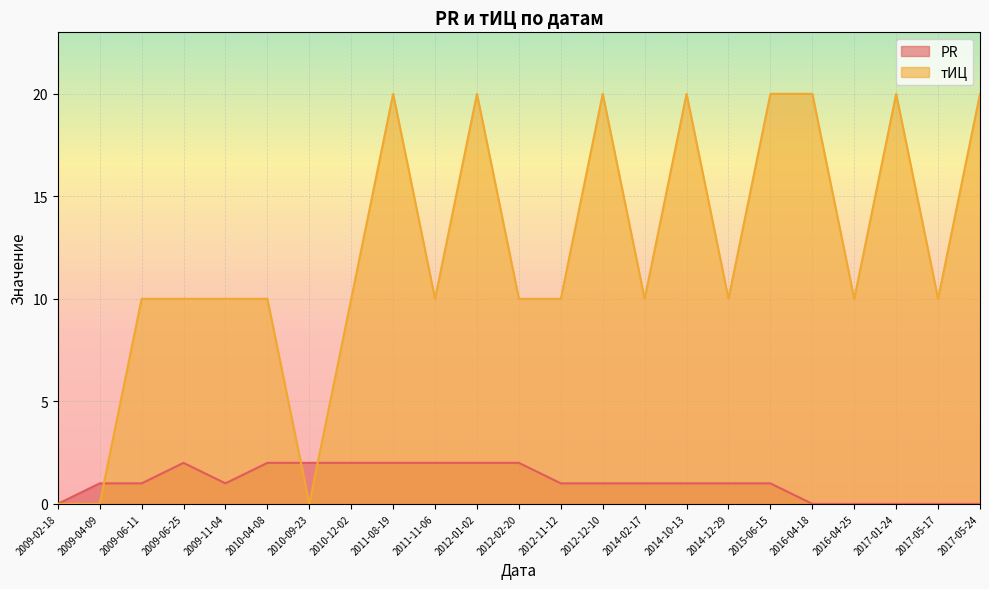

What is the spread (max minus min) of values at 2017-01-24?

20